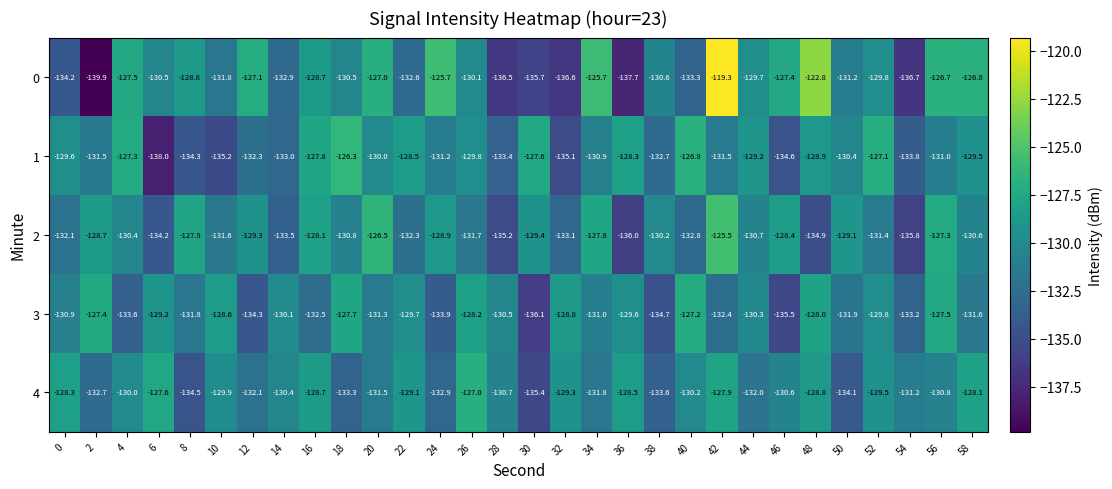

What is the highest value of the 2 series?

-125.5